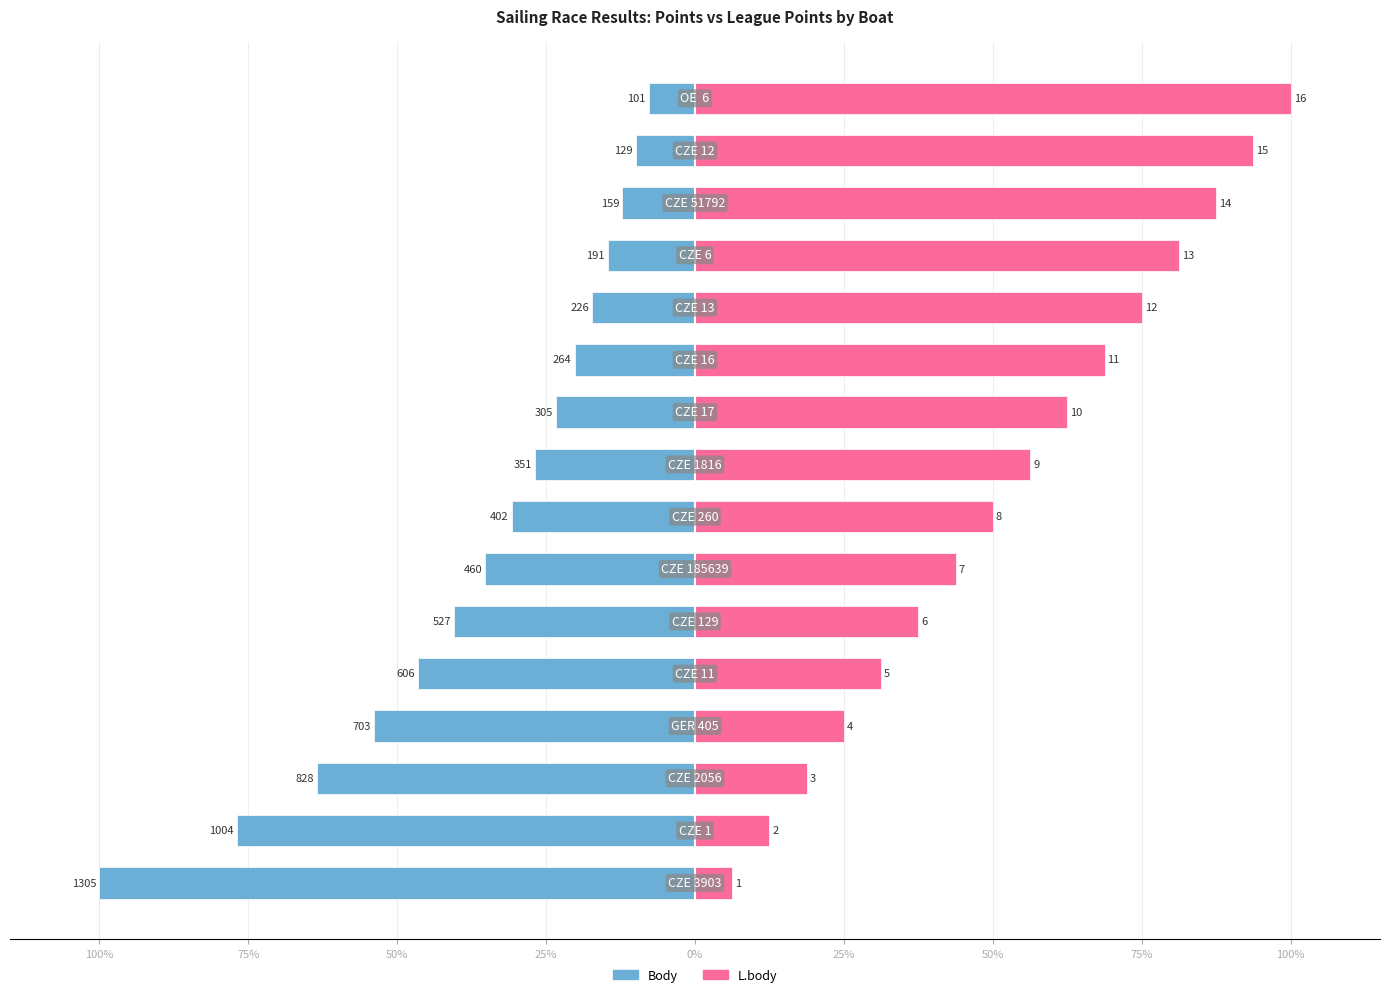

At 50%, list the series in order from smallest to largest.

Body, L.body